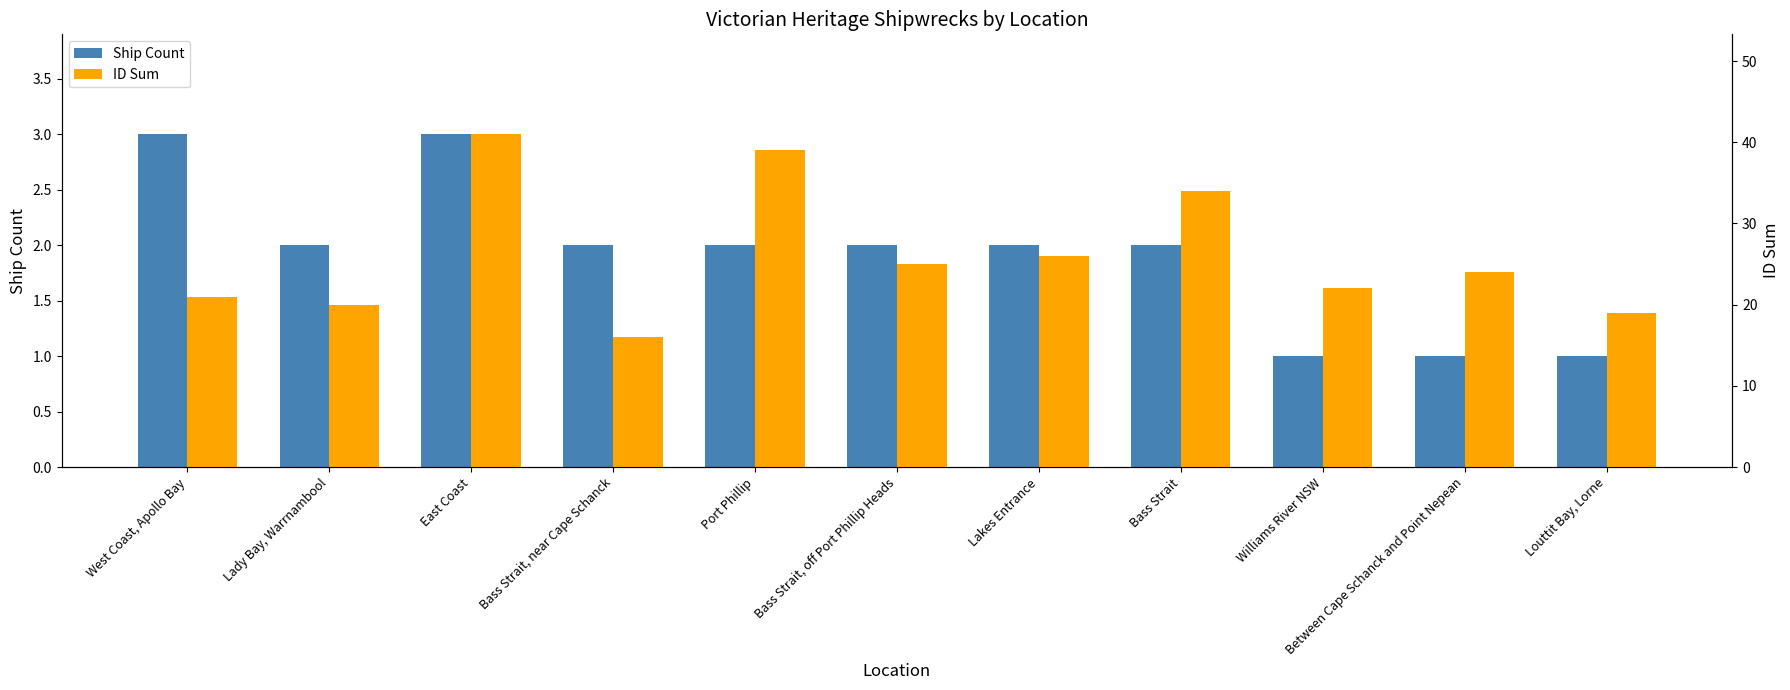

The value of Ship Count at Lakes Entrance is 3. True or false?

False